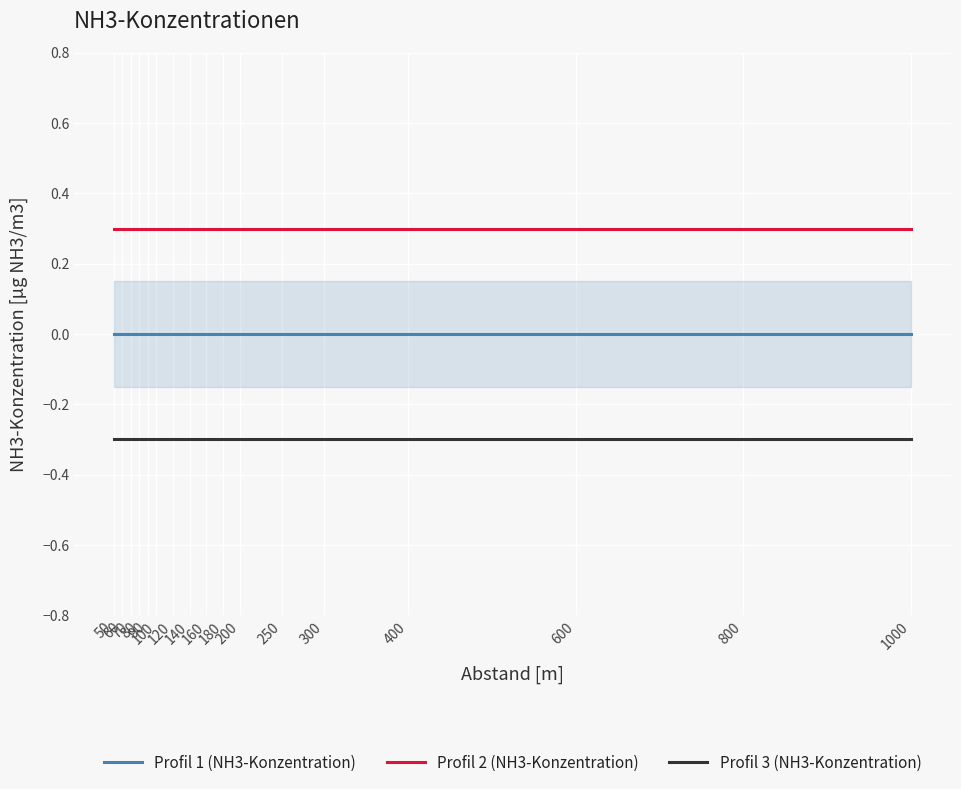

What is the difference between the highest and lowest values at 800?

0.6